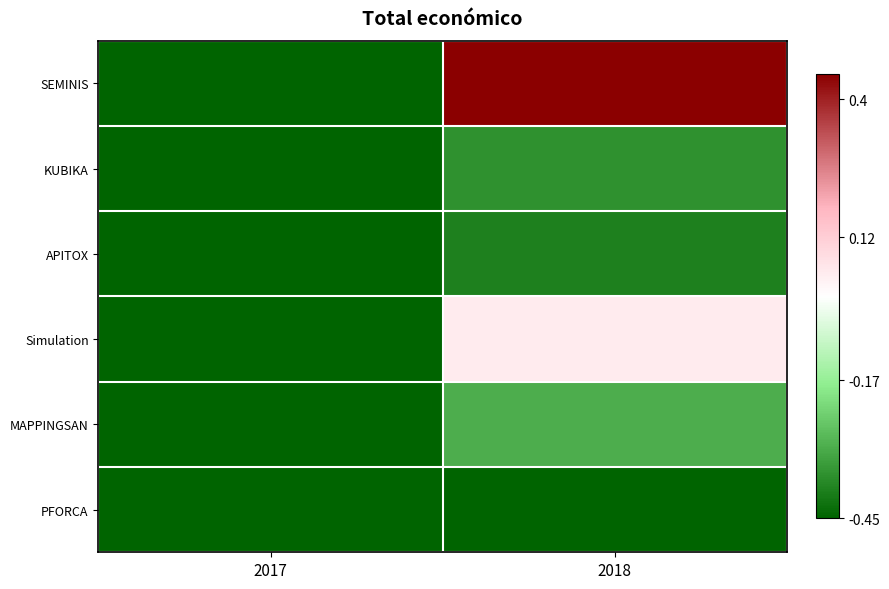

Which category has the lowest value across all series?

2017